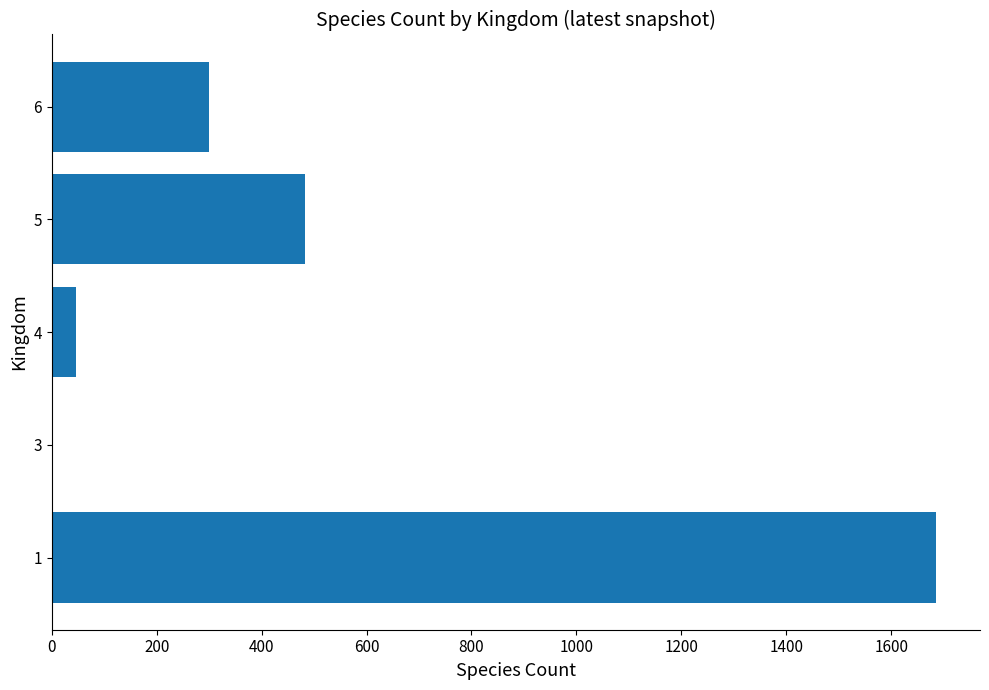

What is the greatest value displayed?

1685